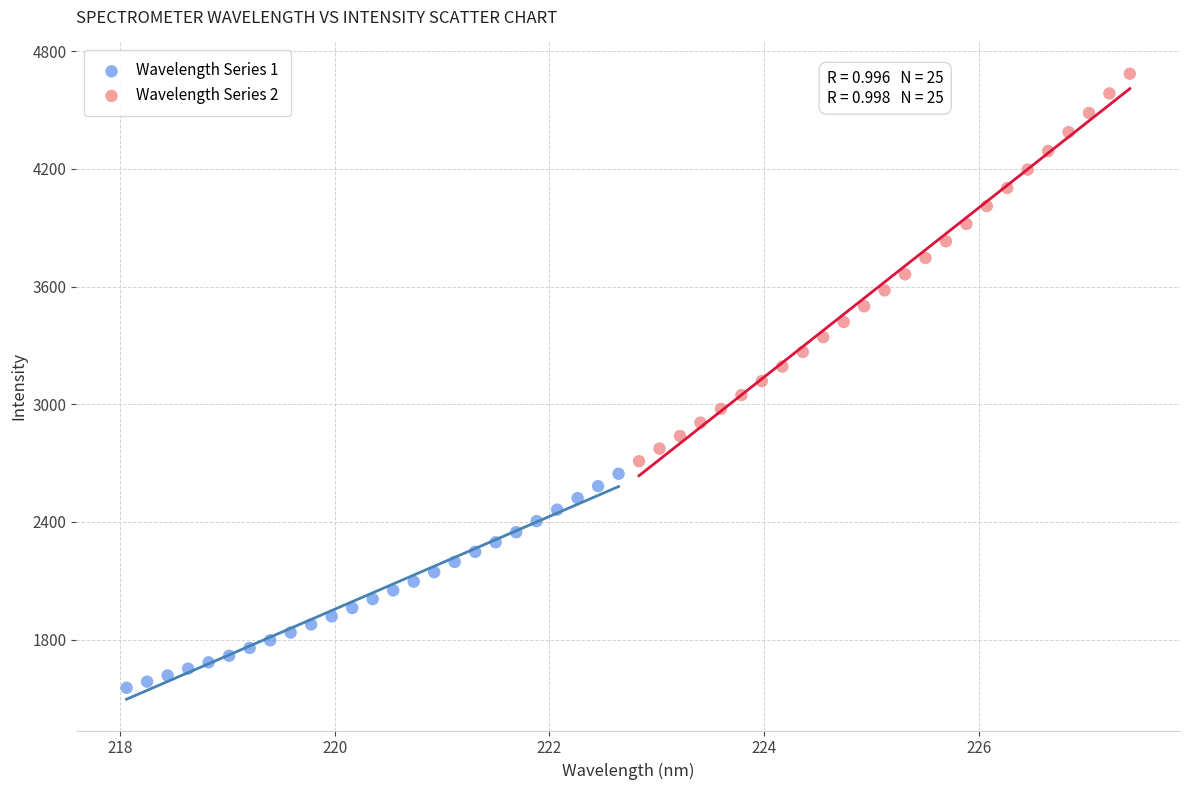

Which series has the widest spread of Y values?

Wavelength Series 2